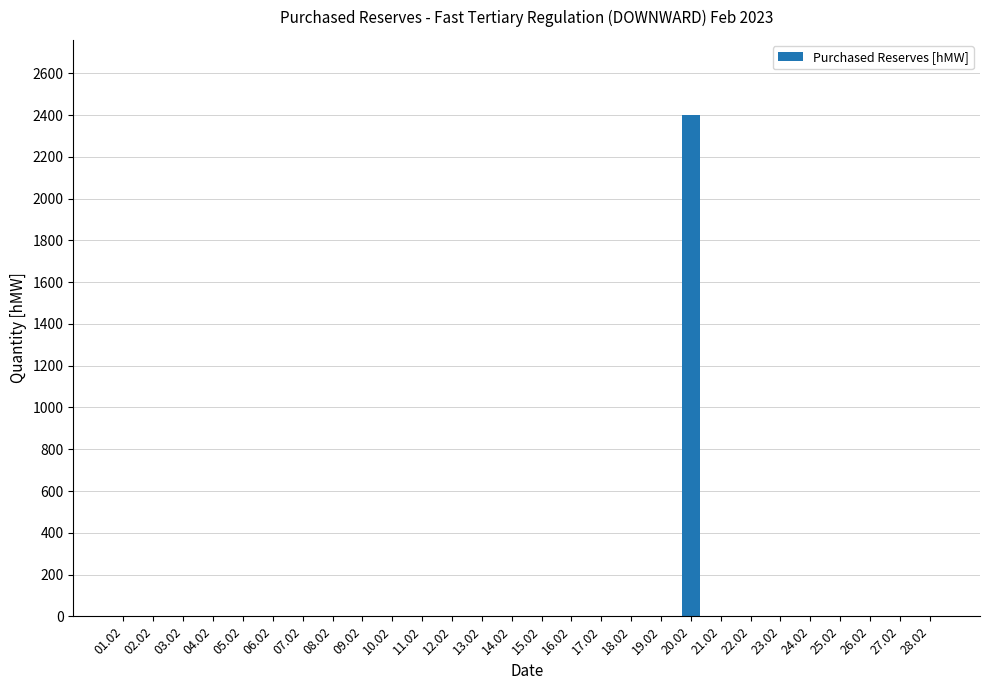

The chart shows a value of 882 at 09.02. True or false?

False